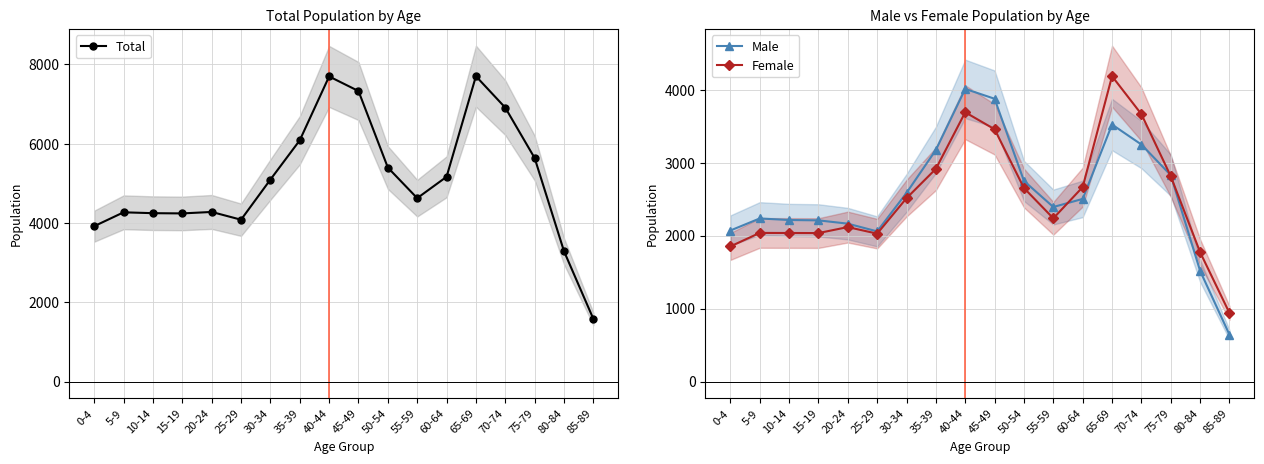

What is the difference between the maximum and minimum values in the Total series?

6125